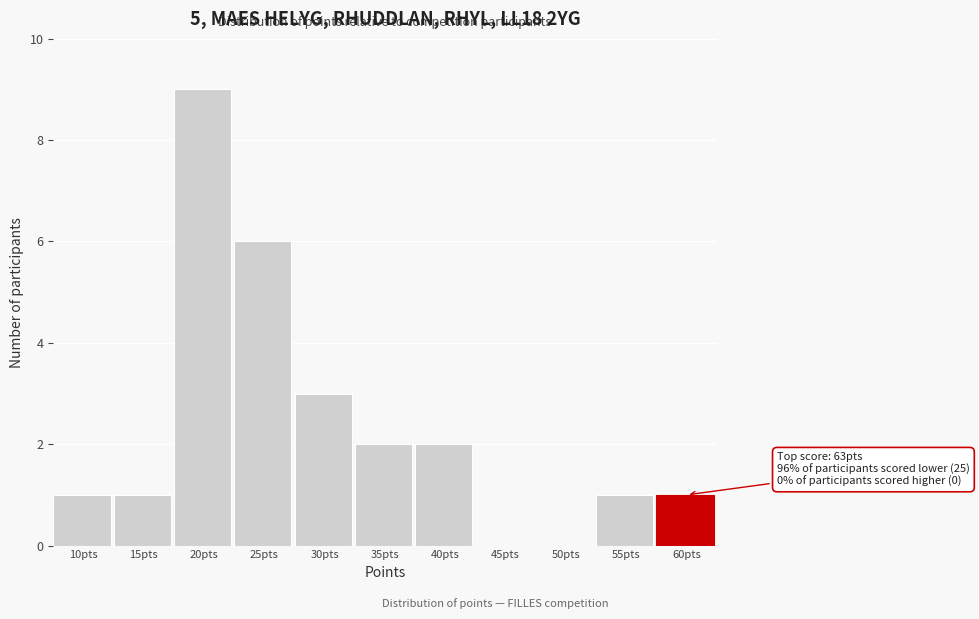

Reading left to right, list all the values displayed in this chart.

10pts=1	15pts=1	20pts=9	25pts=6	30pts=3	35pts=2	40pts=2	45pts=0	50pts=0	55pts=1	60pts=1